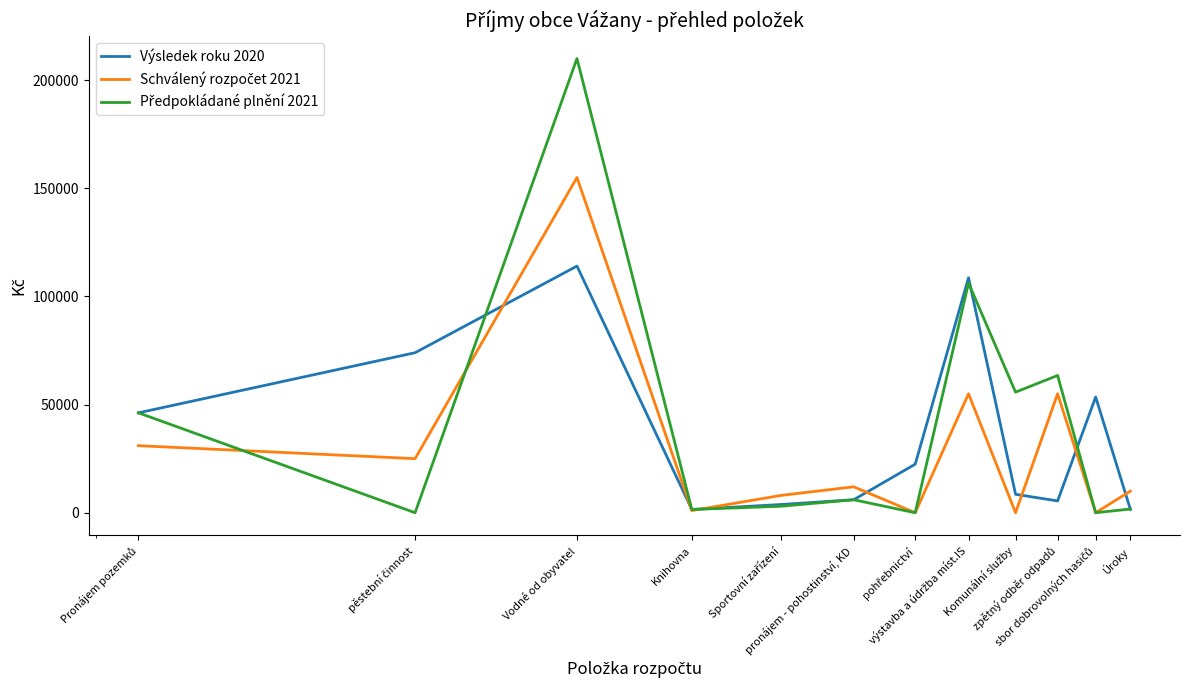

What is the maximum value for Výsledek roku 2020?

114043.0